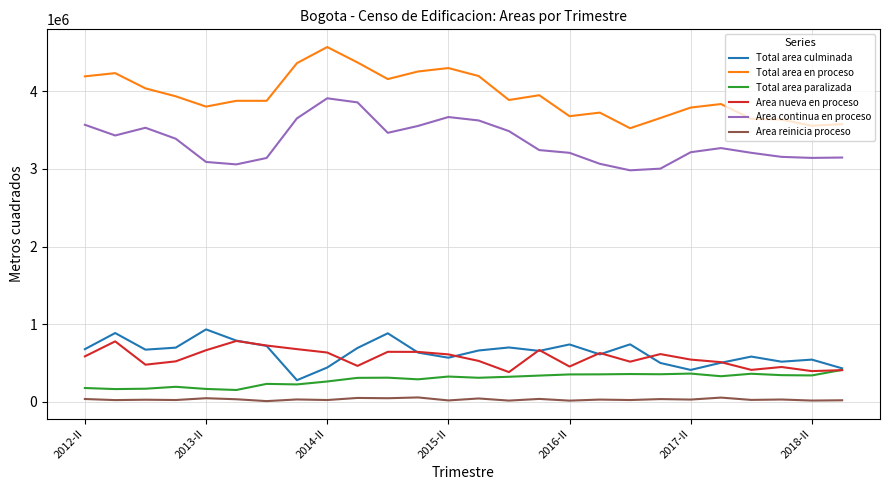

Which series has the widest spread of values?

Total area en proceso